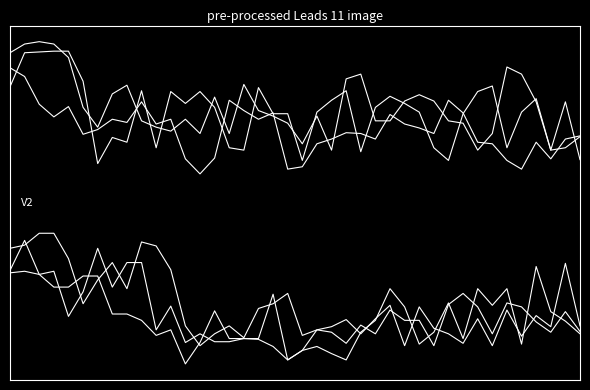

The  10.319 series shows 16.8 at 04:20. True or false?

False